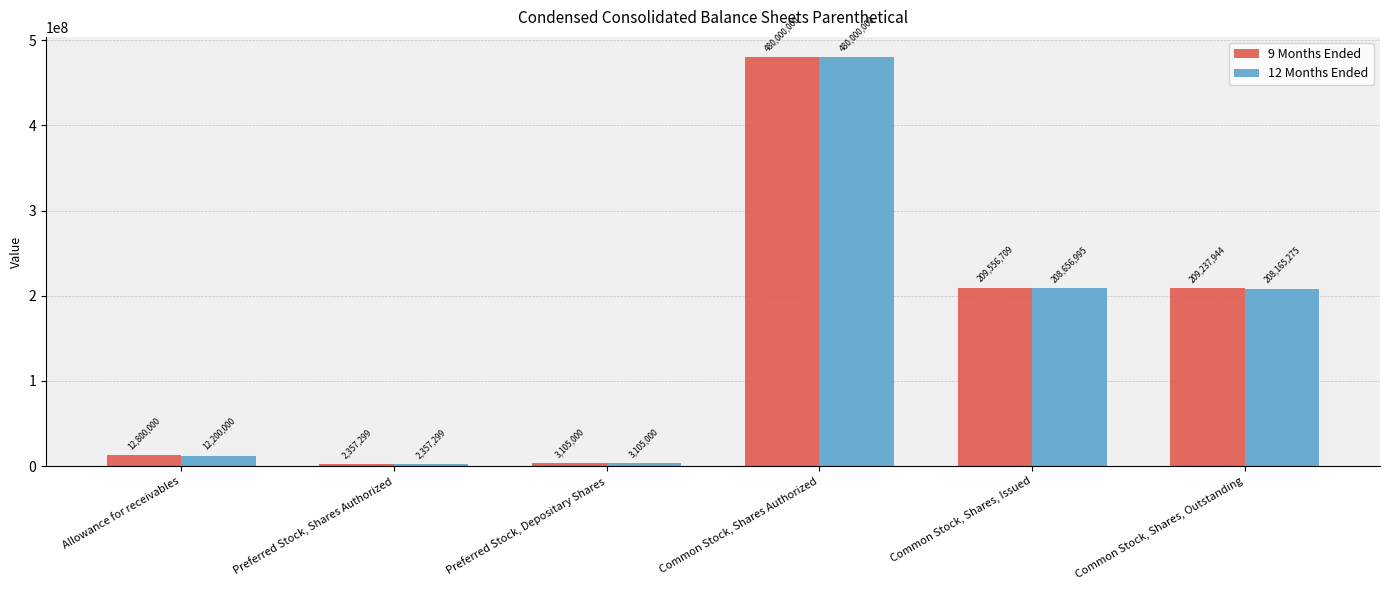

What value does the 12 Months Ended series have at Common Stock, Shares Authorized, to the nearest 50?

480000000